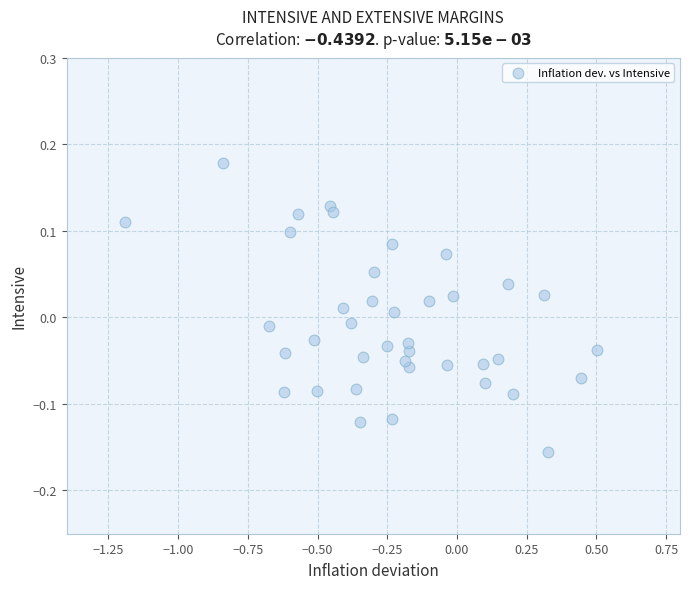

What is the range of X values (max minus min)?

1.7